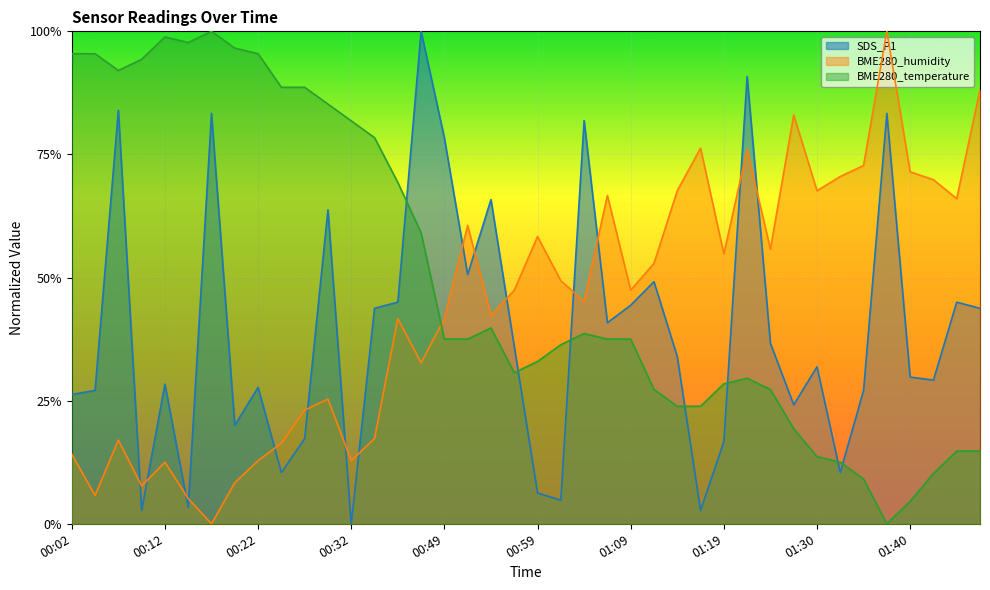

The SDS_P1 series shows 0.9 at 01:22. True or false?

True